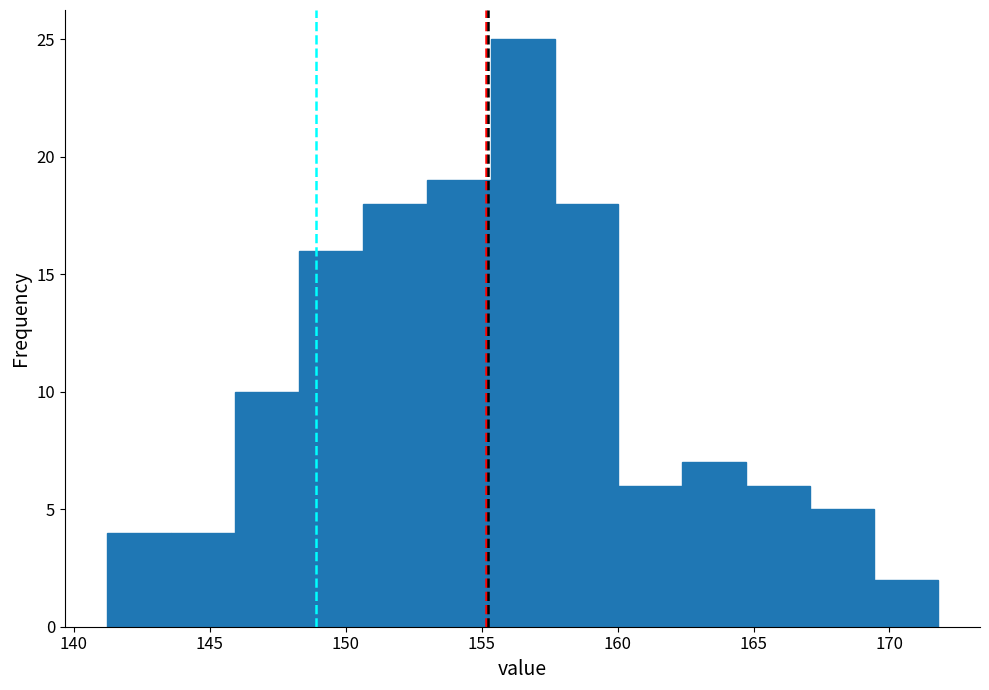

What is the height of the bar covering 143.5 to 146.0 on the x-axis? Neither the bar edges nor the heights are printed on the chart, so give them approximately, as read against the axes.

4